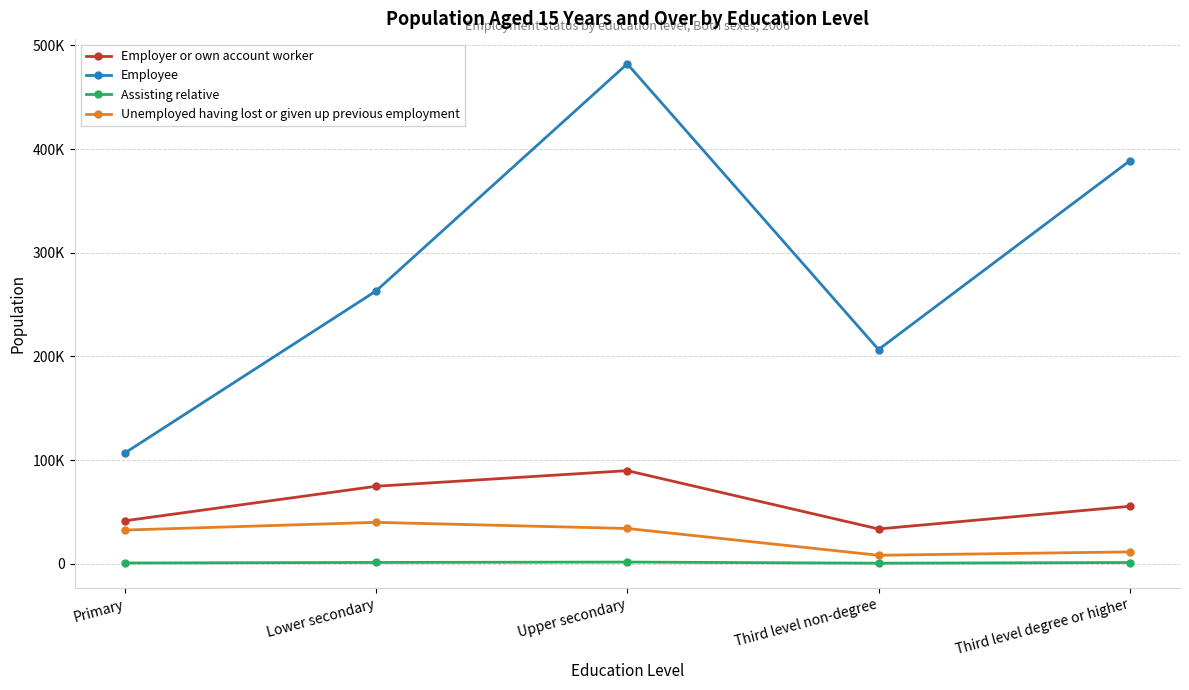

Where is the first local minimum for Assisting relative?

Third level non-degree